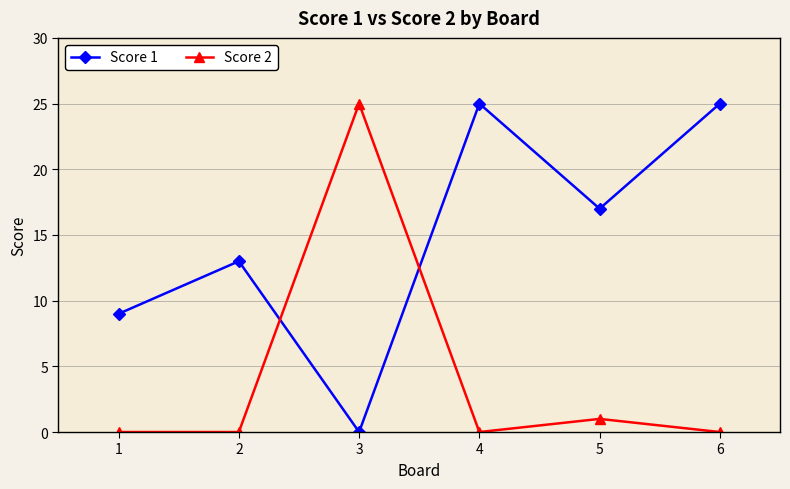

True or false: Score 1 has more than 0 points higher than both neighbors.

True